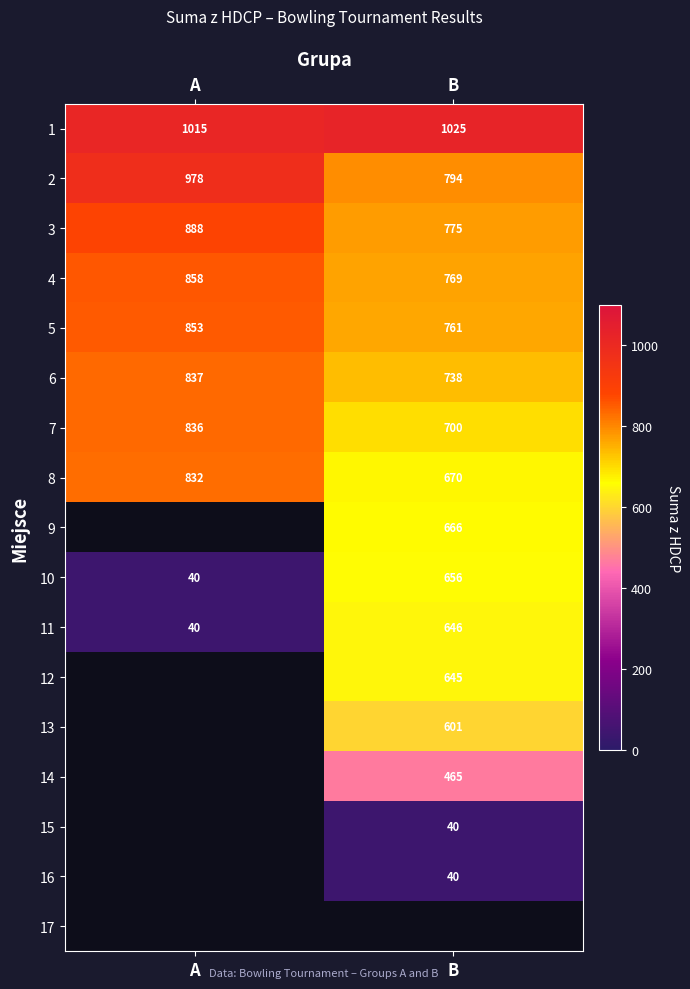

How many data points in 6 are less than 837?

1